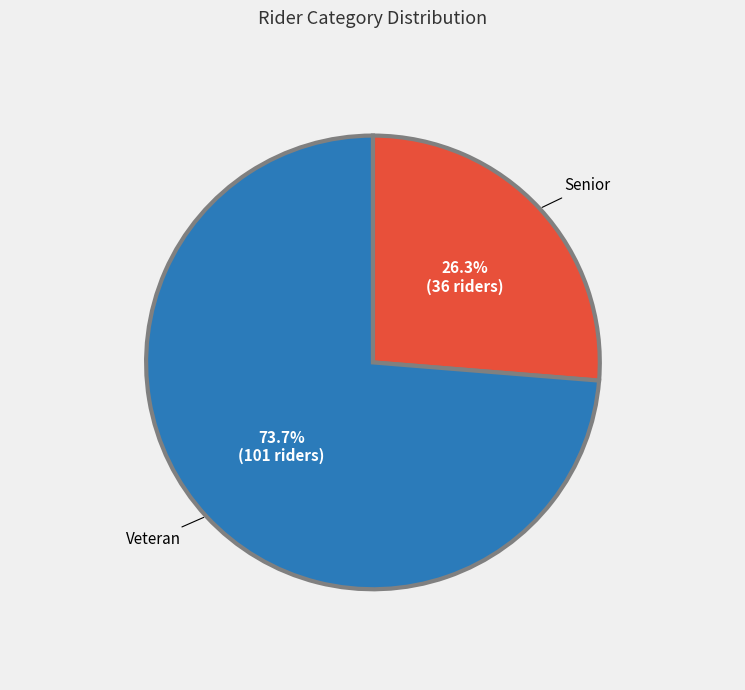

What percentage is the Veteran slice, to the nearest percent?

74%